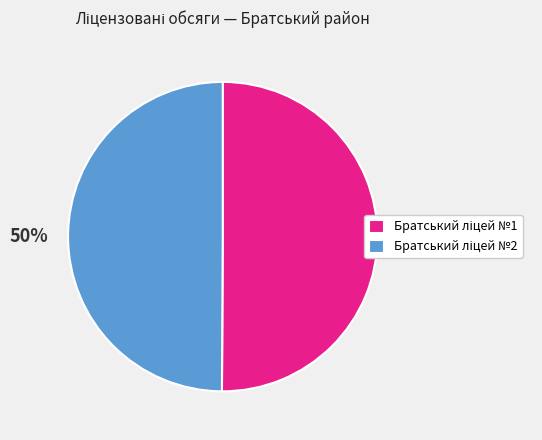

To the nearest percent, what is the average slice percentage?

50%